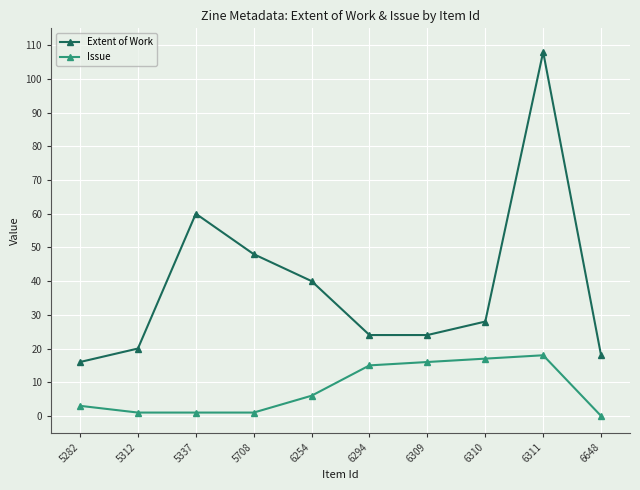

Rank the series at 5312 from highest to lowest value.

Extent of Work, Issue